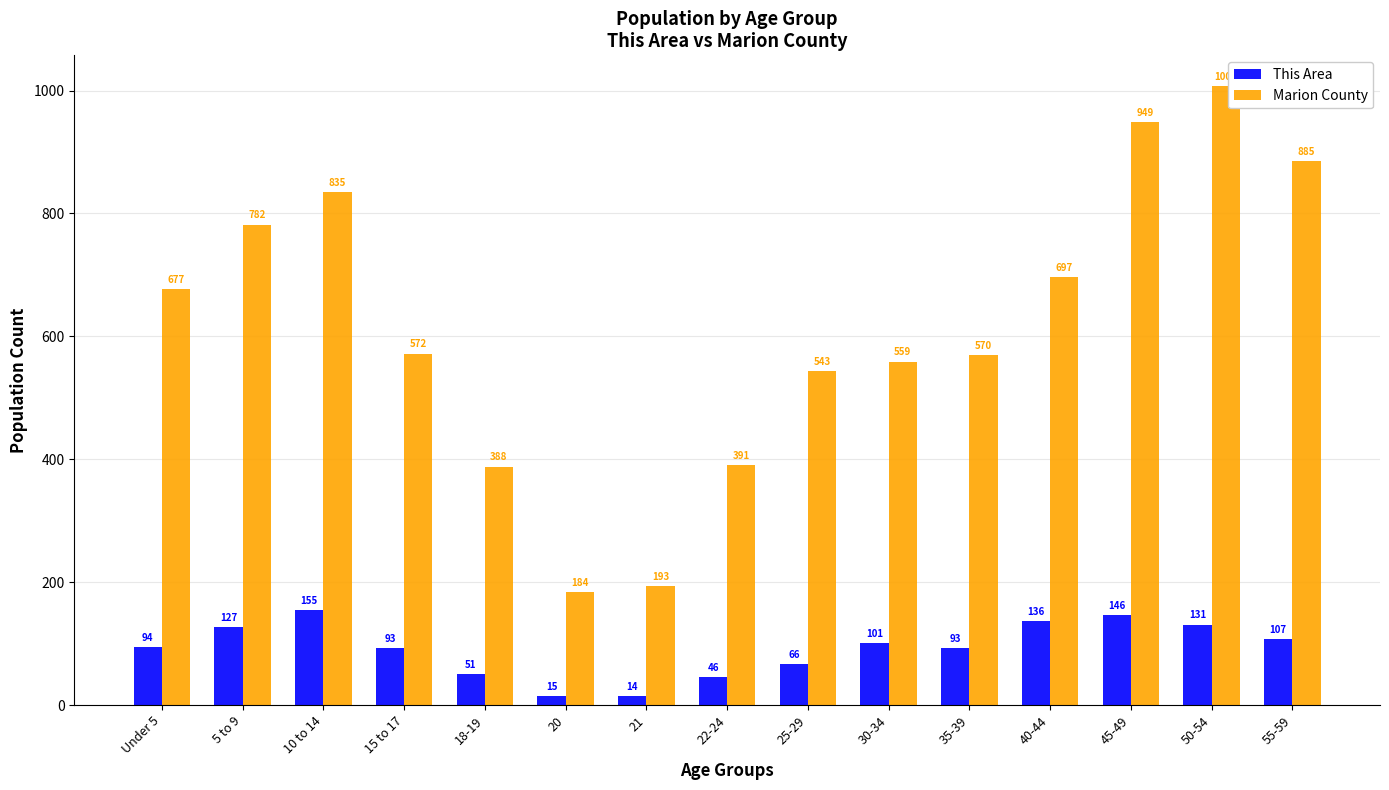

Reading left to right, extract all data points from this chart.

This Area: 94	127	155	93	51	15	14	46	66	101	93	136	146	131	107
Marion County: 677	782	835	572	388	184	193	391	543	559	570	697	949	1007	885